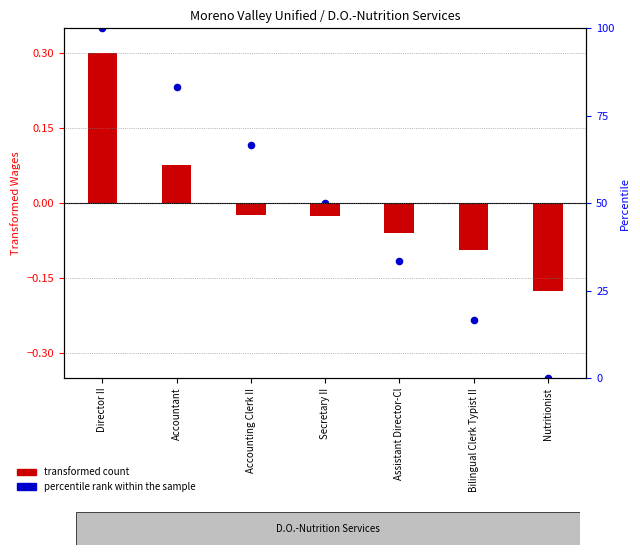

Is the value of percentile rank within the sample at Assistant Director-Cl greater than the value of transformed count at Nutritionist?

Yes